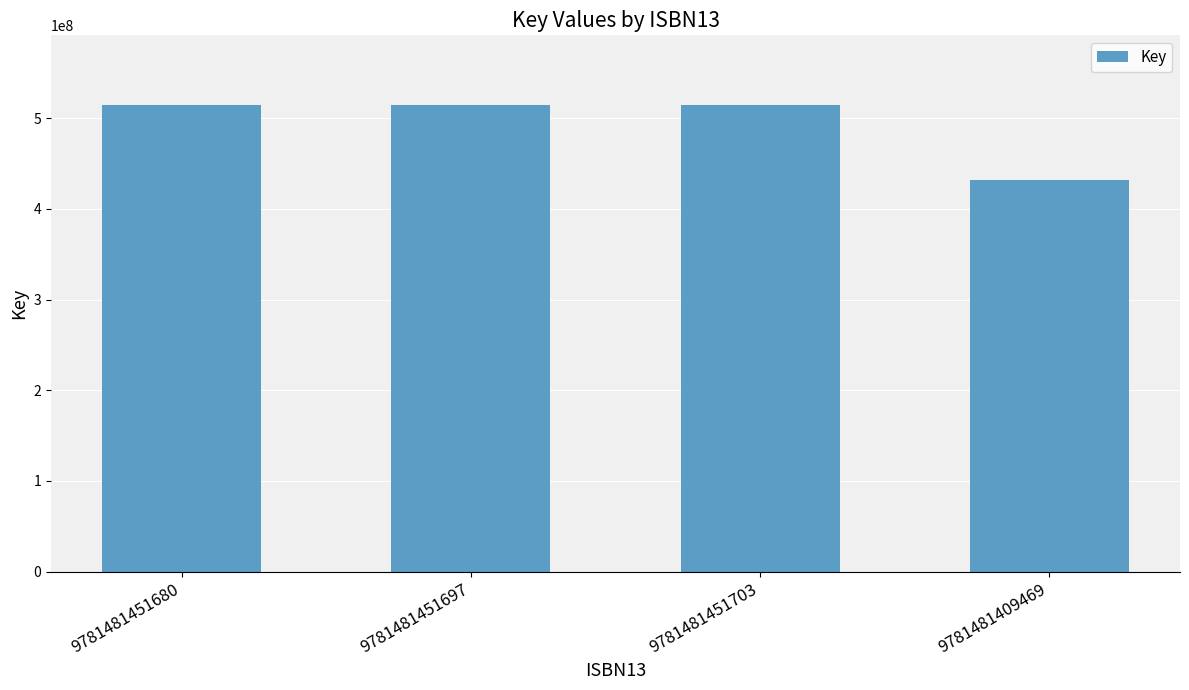

What position from the left is 9781481451703?

3